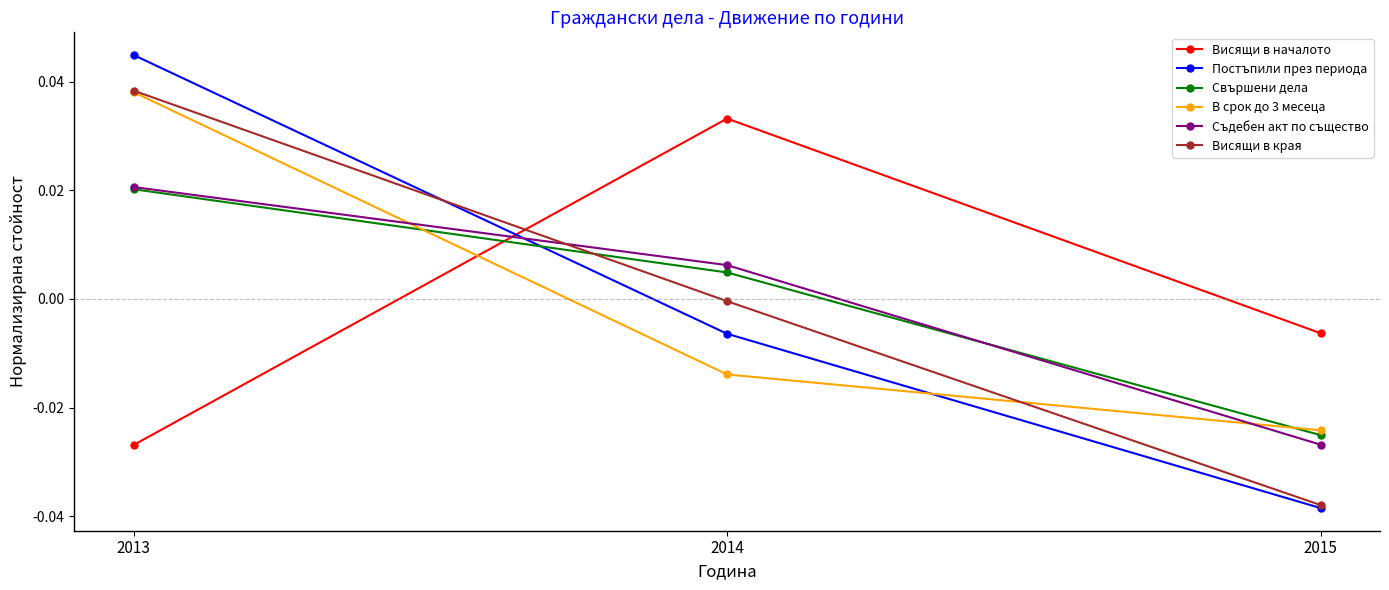

Count the number of data series in this chart.

6